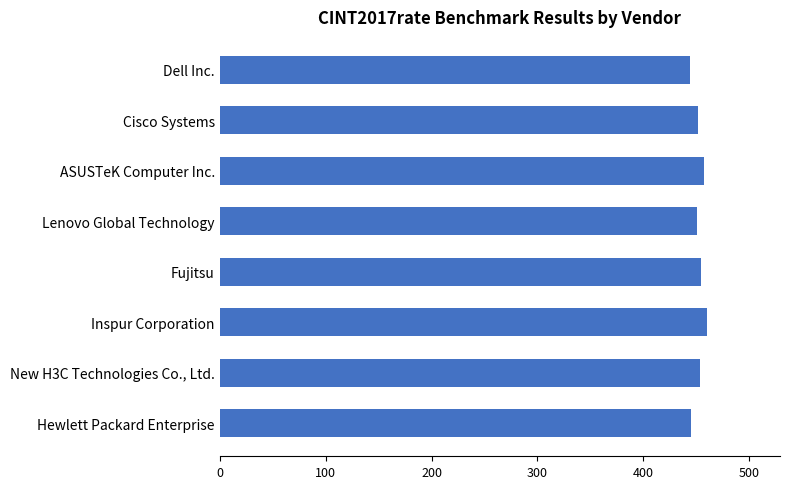

Approximately how many times larger is the value at Inspur Corporation compared to Cisco Systems?

1.0